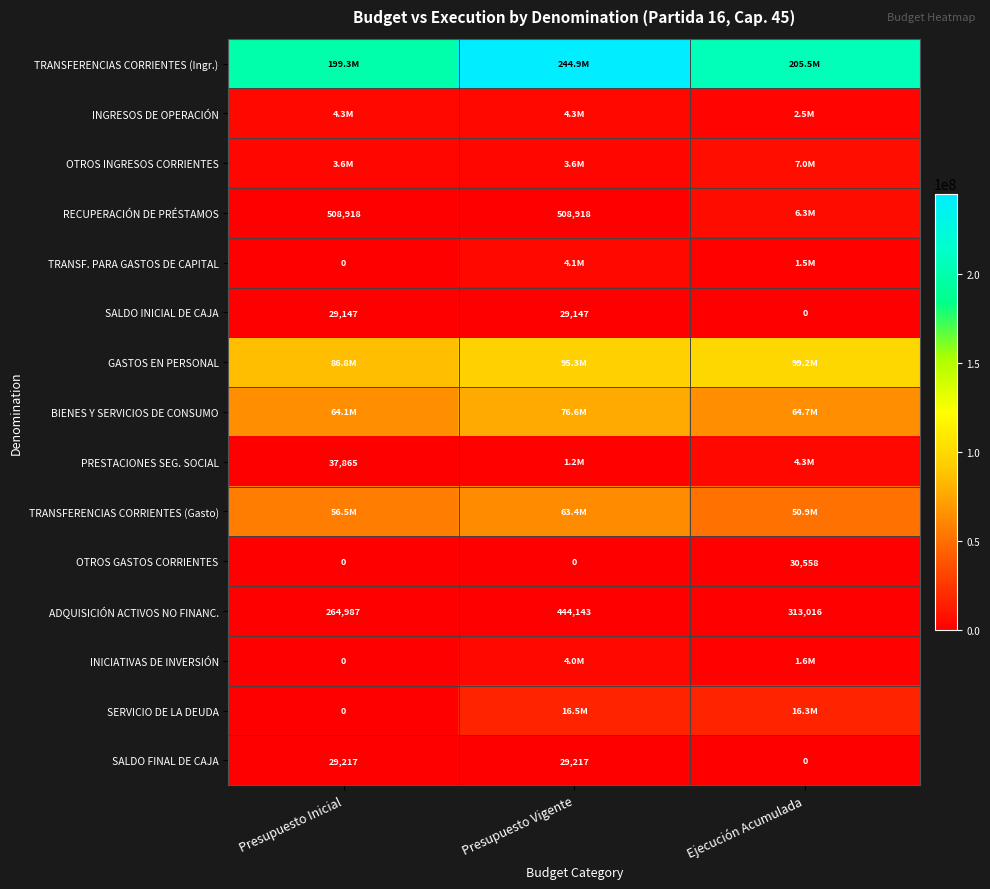

The RECUPERACIÓN DE PRÉSTAMOS series shows 508918 at Presupuesto Inicial. True or false?

True